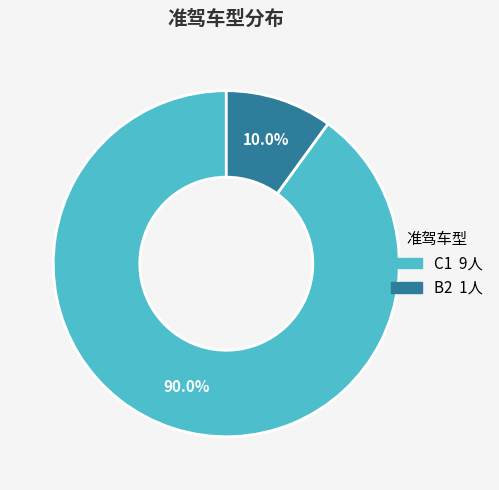

Rank the categories by value from highest to lowest.

C1, B2